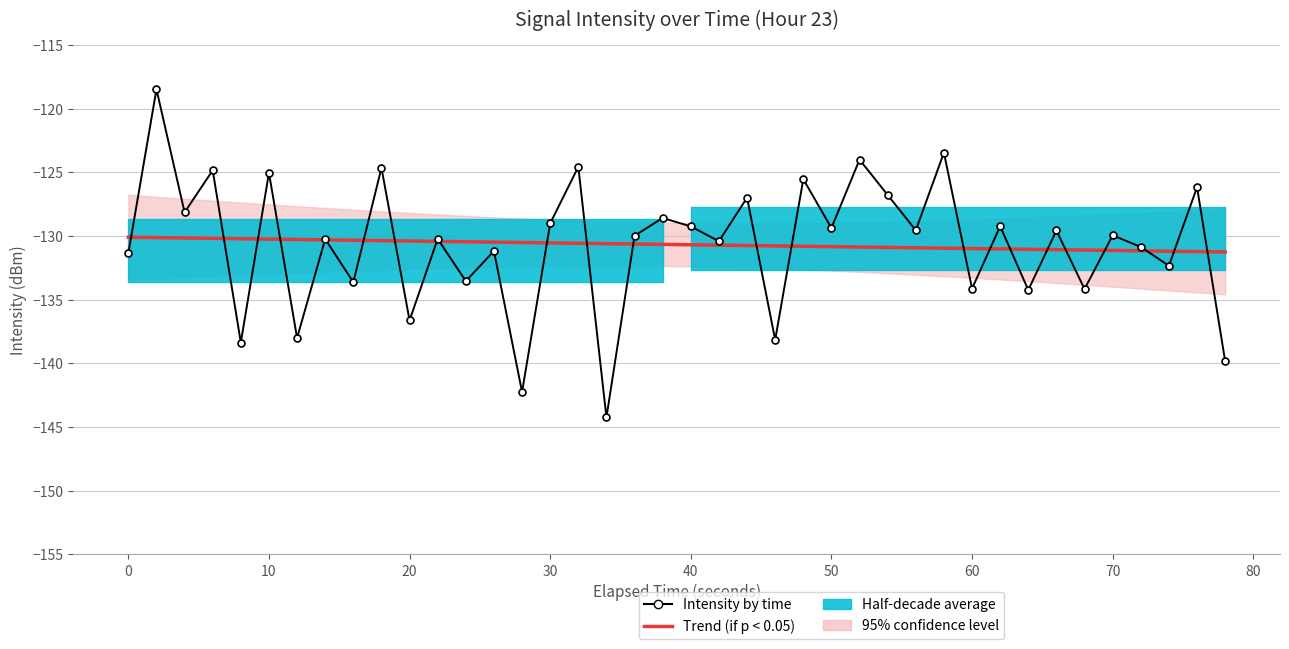

What is the difference between the second highest and second lowest values in the Trend (if p < 0.05) series?

1.1